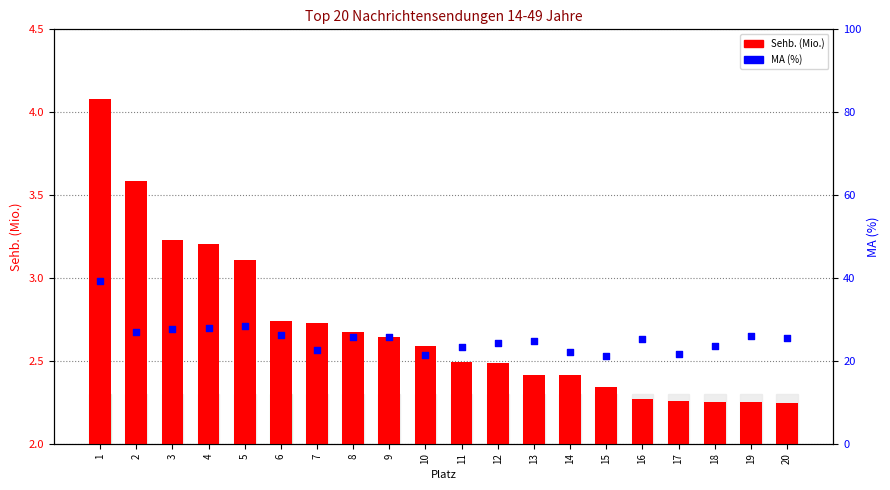

Which series has the largest total across all categories?

MA (%)